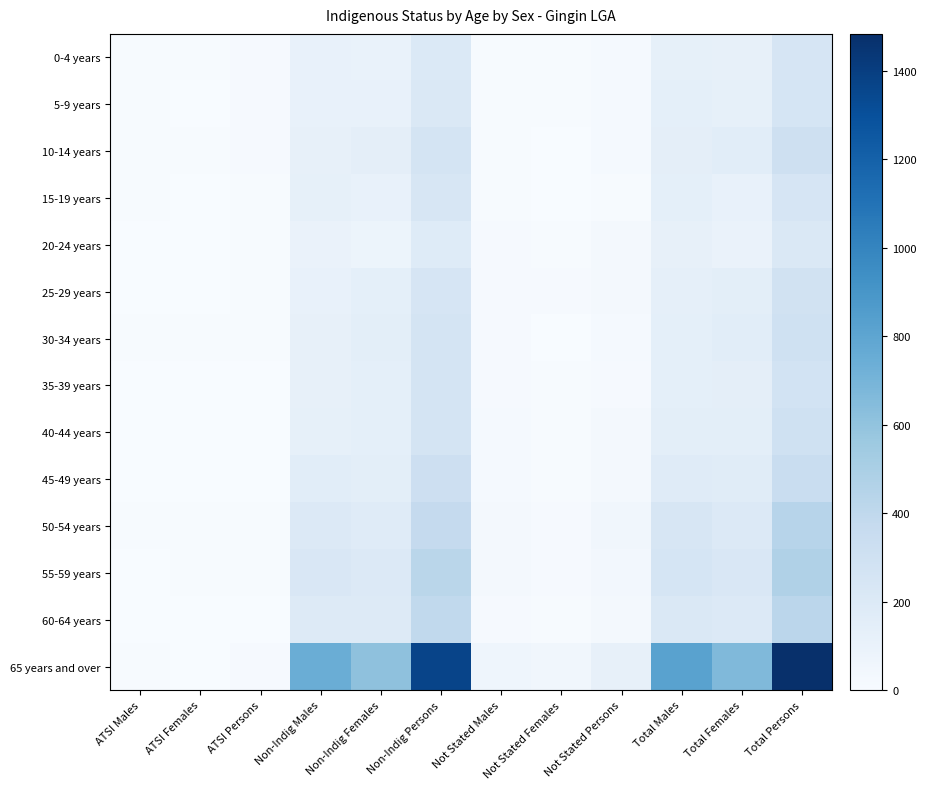

Reading left to right, transcribe all the data shown in this chart.

0-4 years: ATSI Males=7	ATSI Females=10	ATSI Persons=16	Non-Indig Males=106	Non-Indig Females=100	Non-Indig Persons=206	Not Stated Males=11	Not Stated Females=9	Not Stated Persons=19	Total Males=126	Total Females=118	Total Persons=245
5-9 years: ATSI Males=10	ATSI Females=5	ATSI Persons=17	Non-Indig Males=105	Non-Indig Females=107	Non-Indig Persons=215	Not Stated Males=11	Not Stated Females=7	Not Stated Persons=20	Total Males=134	Total Females=123	Total Persons=252
10-14 years: ATSI Males=6	ATSI Females=6	ATSI Persons=16	Non-Indig Males=121	Non-Indig Females=143	Non-Indig Persons=260	Not Stated Males=11	Not Stated Females=5	Not Stated Persons=22	Total Males=140	Total Females=157	Total Persons=303
15-19 years: ATSI Males=8	ATSI Females=0	ATSI Persons=7	Non-Indig Males=123	Non-Indig Females=109	Non-Indig Persons=236	Not Stated Males=6	Not Stated Females=3	Not Stated Persons=11	Total Males=134	Total Females=115	Total Persons=247
20-24 years: ATSI Males=5	ATSI Females=4	ATSI Persons=10	Non-Indig Males=95	Non-Indig Females=80	Non-Indig Persons=180	Not Stated Males=17	Not Stated Females=9	Not Stated Persons=29	Total Males=119	Total Females=96	Total Persons=217
25-29 years: ATSI Males=5	ATSI Females=4	ATSI Persons=6	Non-Indig Males=112	Non-Indig Females=138	Non-Indig Persons=244	Not Stated Males=15	Not Stated Females=13	Not Stated Persons=26	Total Males=128	Total Females=148	Total Persons=285
30-34 years: ATSI Males=6	ATSI Females=7	ATSI Persons=7	Non-Indig Males=119	Non-Indig Females=145	Non-Indig Persons=264	Not Stated Males=17	Not Stated Females=5	Not Stated Persons=22	Total Males=136	Total Females=159	Total Persons=297
35-39 years: ATSI Males=4	ATSI Females=4	ATSI Persons=5	Non-Indig Males=118	Non-Indig Females=135	Non-Indig Persons=255	Not Stated Males=17	Not Stated Females=6	Not Stated Persons=16	Total Males=137	Total Females=140	Total Persons=278
40-44 years: ATSI Males=4	ATSI Females=0	ATSI Persons=3	Non-Indig Males=125	Non-Indig Females=138	Non-Indig Persons=260	Not Stated Males=23	Not Stated Females=7	Not Stated Persons=32	Total Males=150	Total Females=150	Total Persons=301
45-49 years: ATSI Males=3	ATSI Females=0	ATSI Persons=5	Non-Indig Males=158	Non-Indig Females=150	Non-Indig Persons=313	Not Stated Males=18	Not Stated Females=10	Not Stated Persons=27	Total Males=179	Total Females=168	Total Persons=347
50-54 years: ATSI Males=8	ATSI Females=6	ATSI Persons=8	Non-Indig Males=199	Non-Indig Females=177	Non-Indig Persons=372	Not Stated Males=32	Not Stated Females=17	Not Stated Persons=50	Total Males=237	Total Females=201	Total Persons=435
55-59 years: ATSI Males=4	ATSI Females=8	ATSI Persons=11	Non-Indig Males=222	Non-Indig Females=201	Non-Indig Persons=425	Not Stated Males=25	Not Stated Females=14	Not Stated Persons=38	Total Males=252	Total Females=223	Total Persons=475
60-64 years: ATSI Males=4	ATSI Females=0	ATSI Persons=5	Non-Indig Males=195	Non-Indig Females=194	Non-Indig Persons=390	Not Stated Males=17	Not Stated Females=9	Not Stated Persons=29	Total Males=216	Total Females=200	Total Persons=420
65 years and over: ATSI Males=11	ATSI Females=4	ATSI Persons=14	Non-Indig Males=747	Non-Indig Females=611	Non-Indig Persons=1362	Not Stated Males=67	Not Stated Females=48	Not Stated Persons=116	Total Males=821	Total Females=661	Total Persons=1483